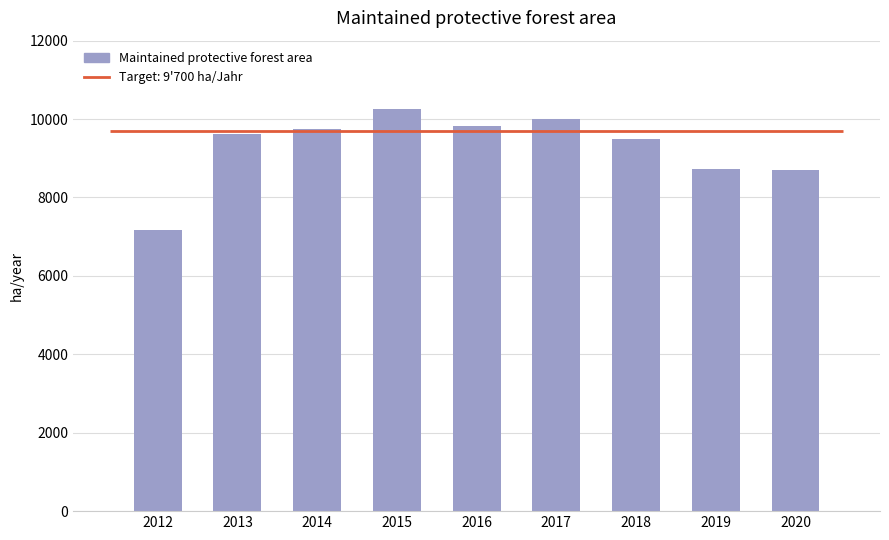

Which label corresponds to the largest value in the chart?

2015